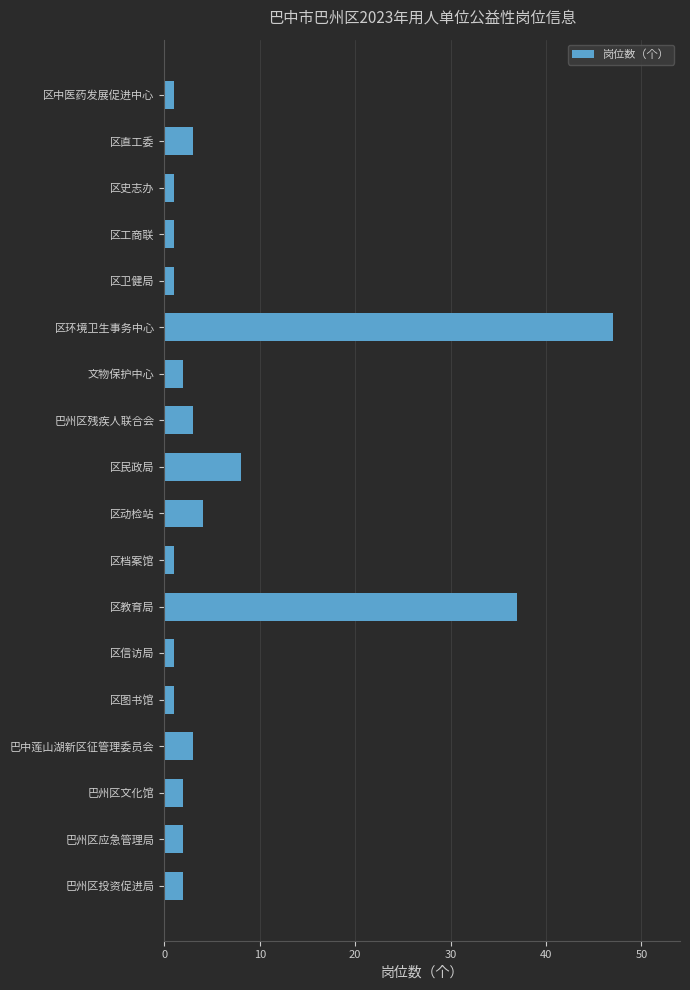

The value at 区教育局 is 37. True or false?

True